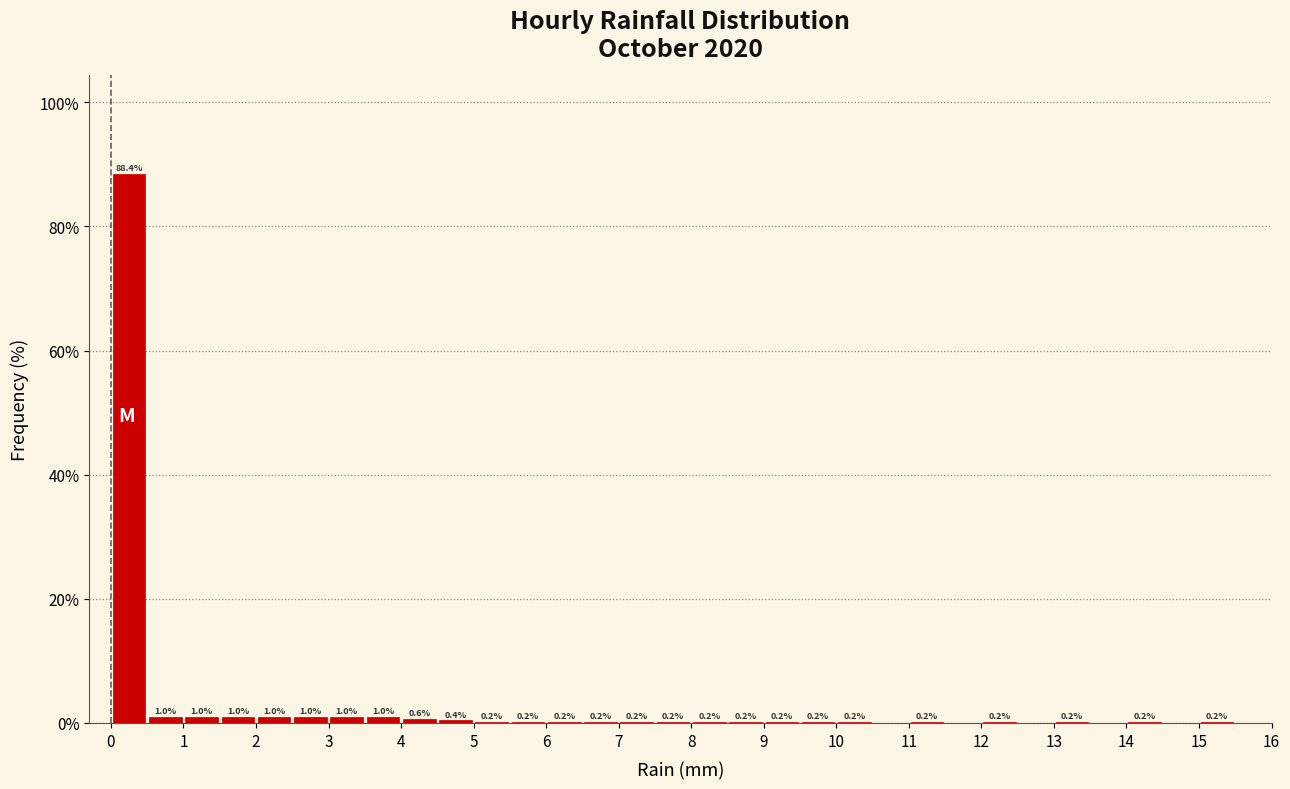

Which range on the x-axis has the tallest bar?

0.0 to 0.5